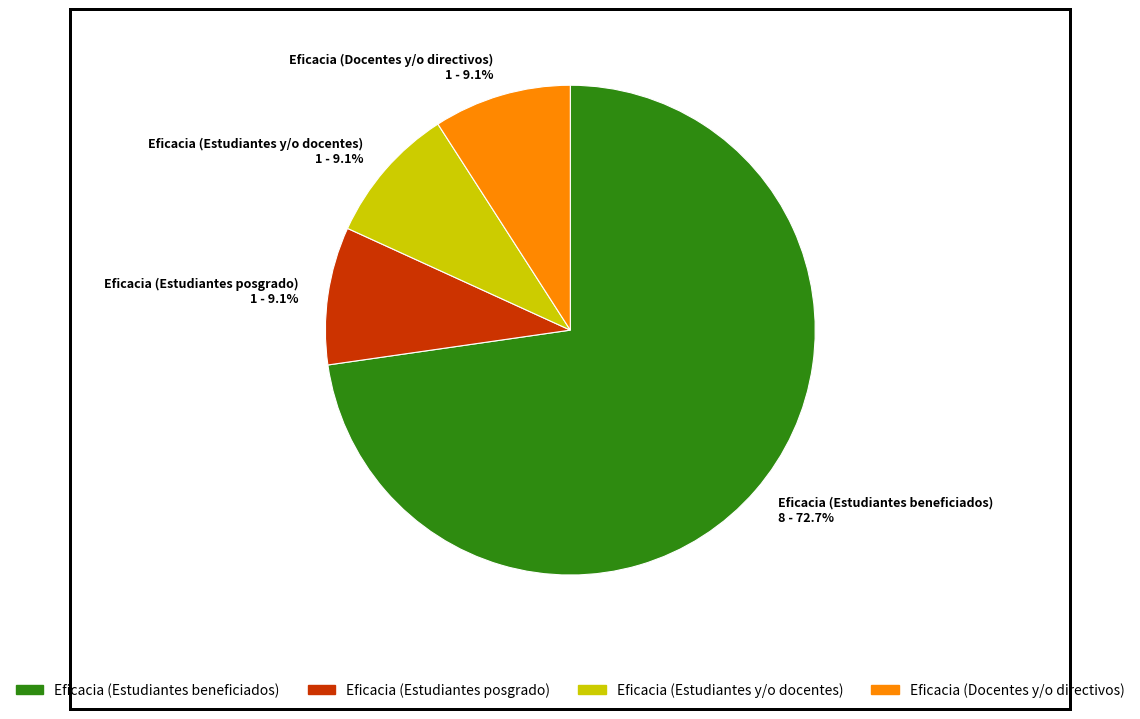

Does any single category account for the majority?

Yes